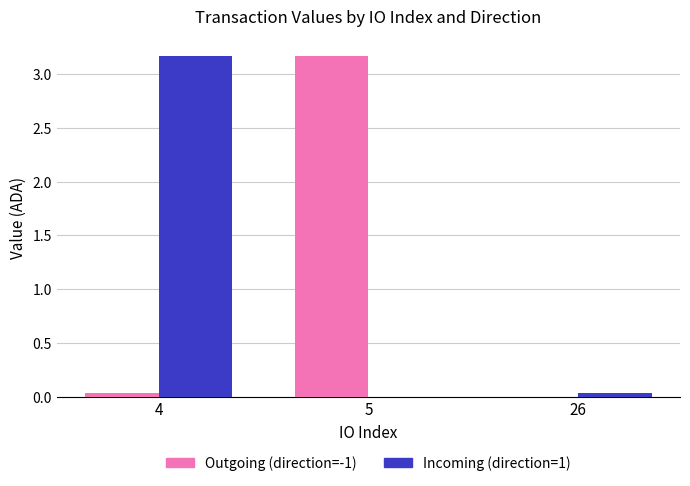

The value of Outgoing (direction=-1) at 4 is 0.0. True or false?

True